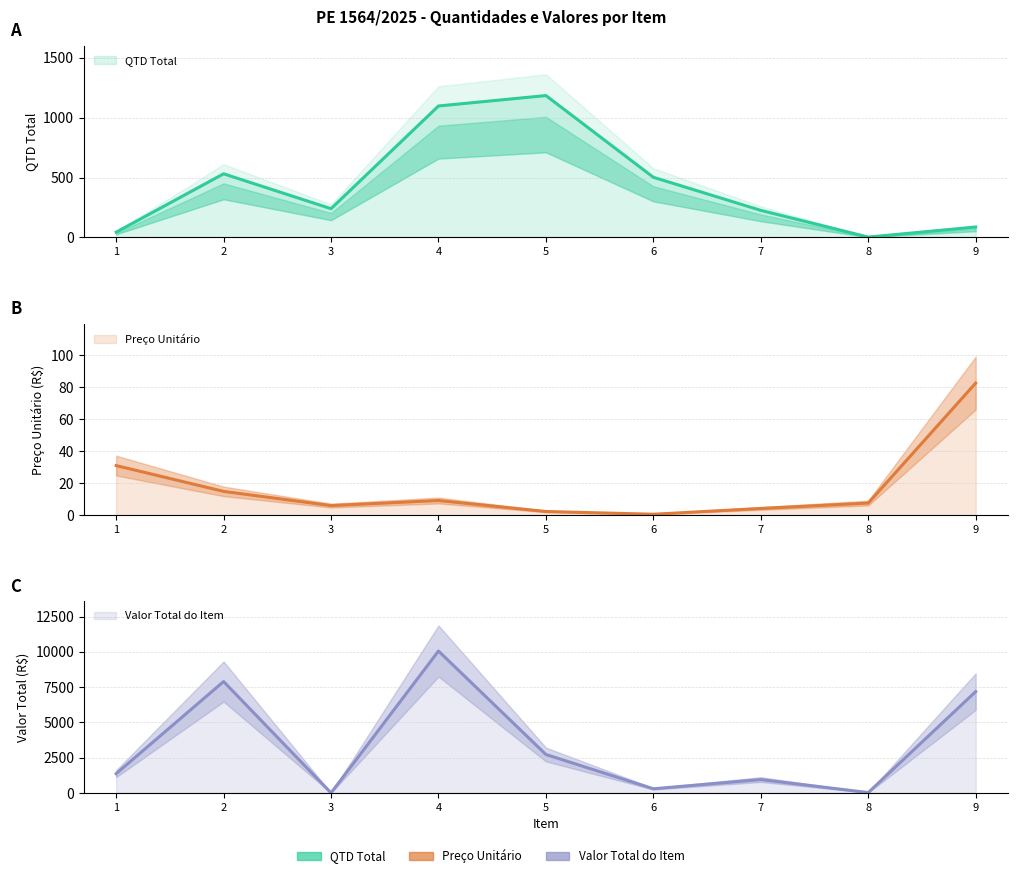

What is the difference between the maximum and minimum values in the QTD TOTAL series?

1181.0